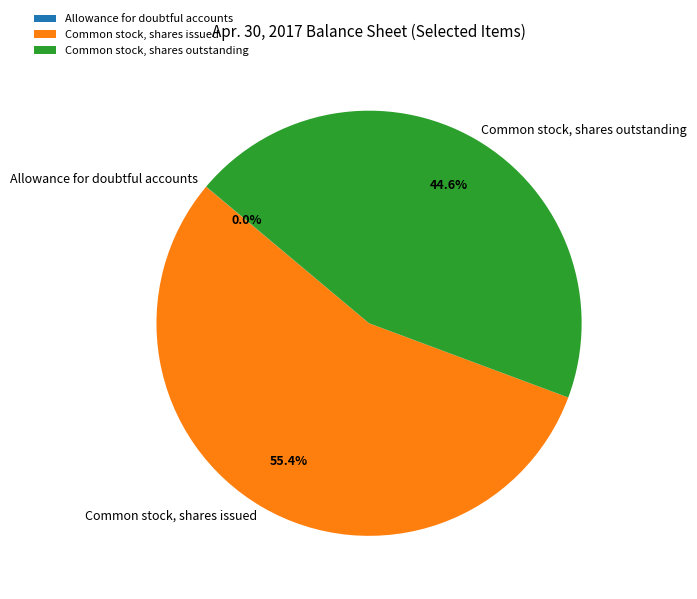

To the nearest percent, what is the average slice percentage?

33%